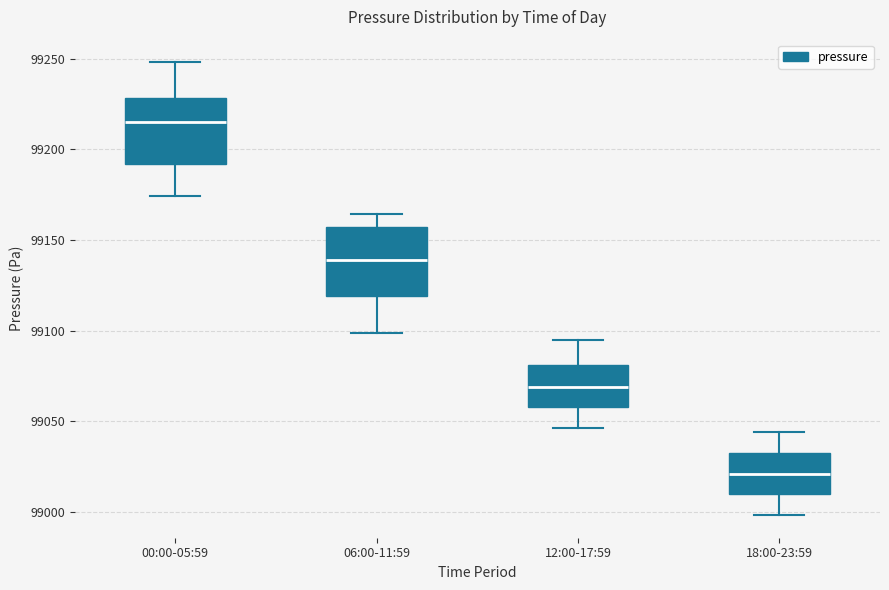

Reading left to right, read every box against the y-axis: the position of its median line, the range the box covers, and the ends of its whiskers. The values are not printed on the chart, so give them approximately, as read against the axis.

00:00-05:59: median 99215, box 99190 to 99230, whiskers 99175 to 99250
06:00-11:59: median 99140, box 99120 to 99155, whiskers 99100 to 99165
12:00-17:59: median 99070, box 99060 to 99080, whiskers 99045 to 99095
18:00-23:59: median 99020, box 99010 to 99035, whiskers 99000 to 99045